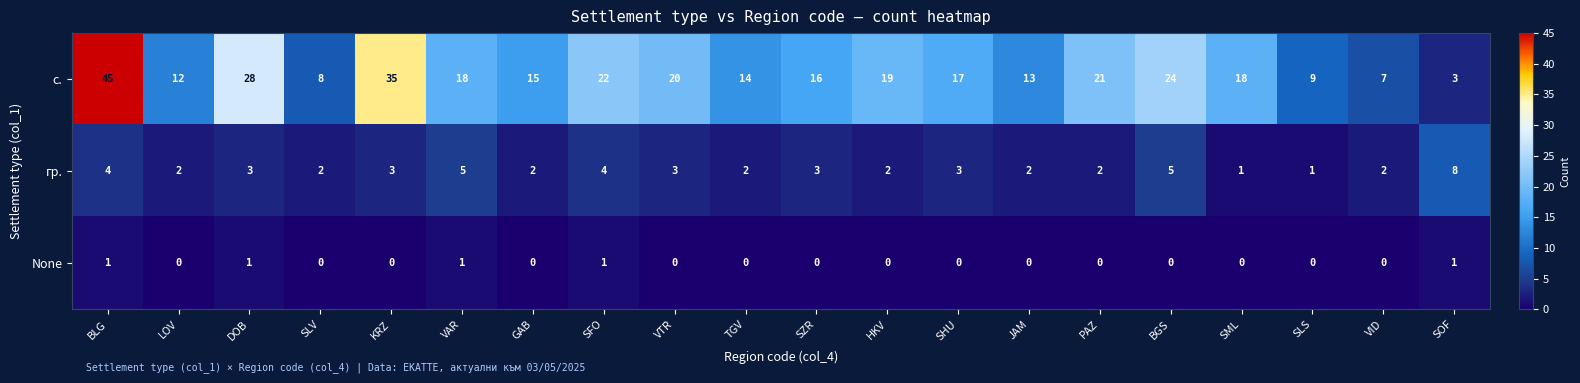

What is the spread (max minus min) of values at JAM?

13